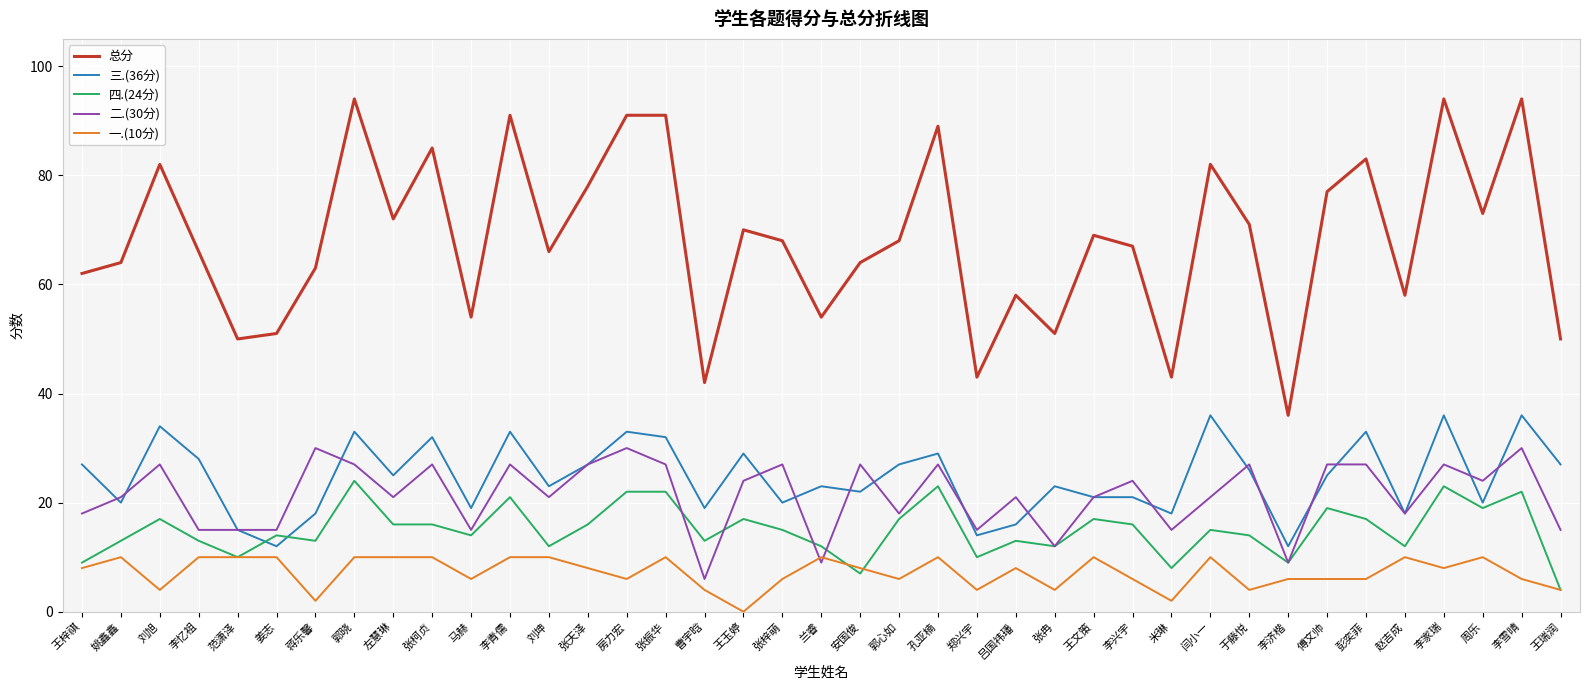

Which series has the largest range (max minus min)?

总分